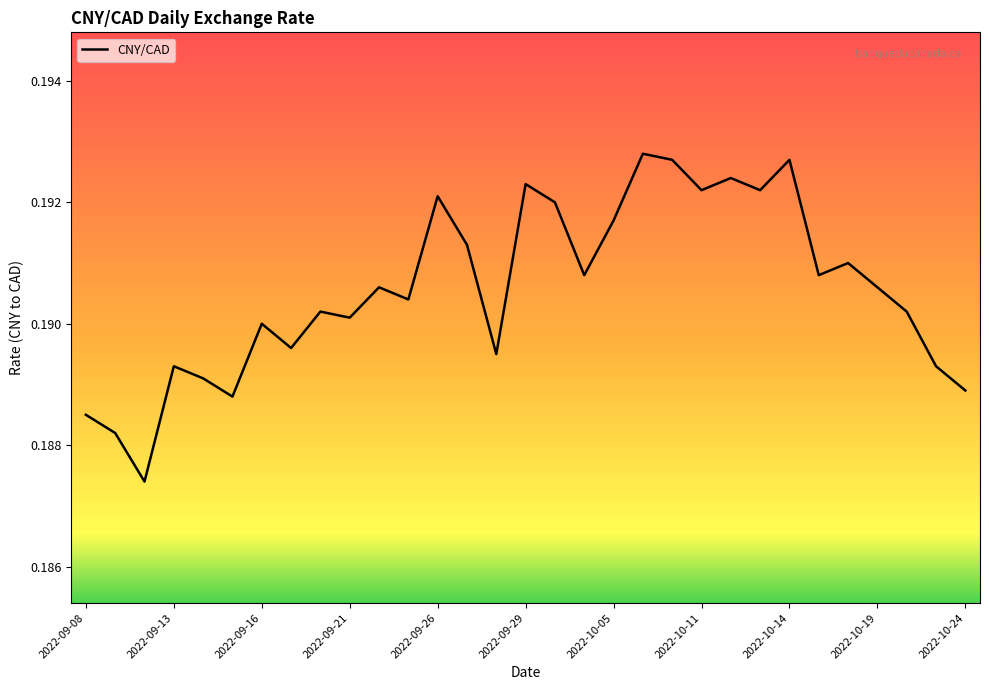

Does the chart display data point markers on the line(s)?

No